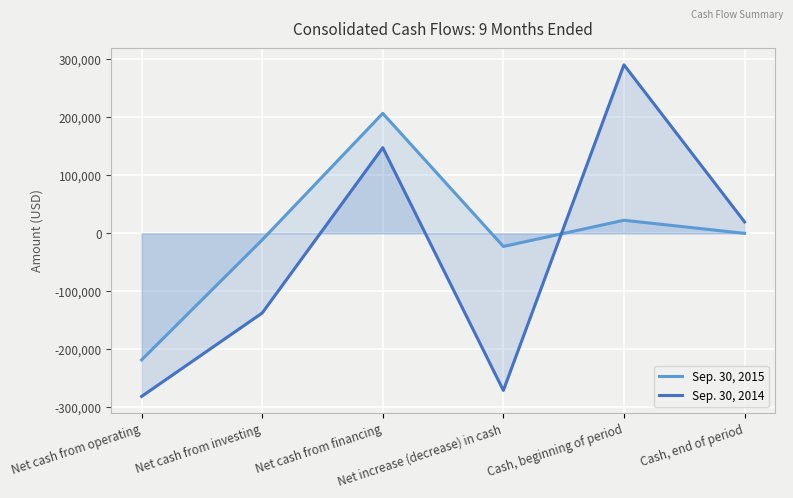

Which series has the largest total across all categories?

Sep. 30, 2015